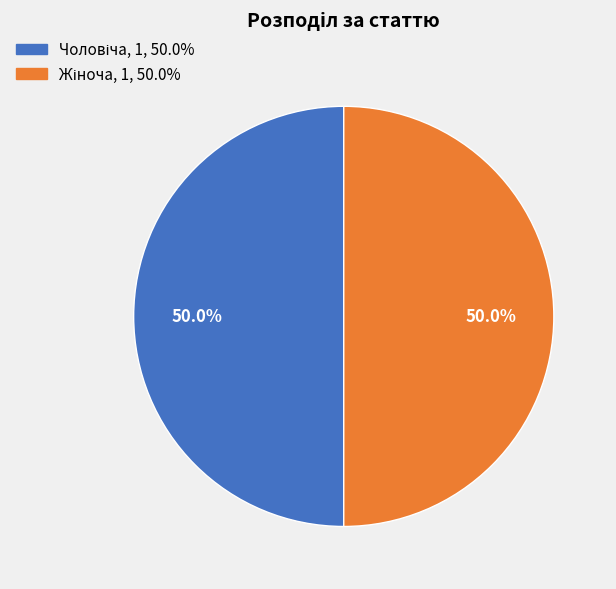

How many segments does this pie chart have?

2